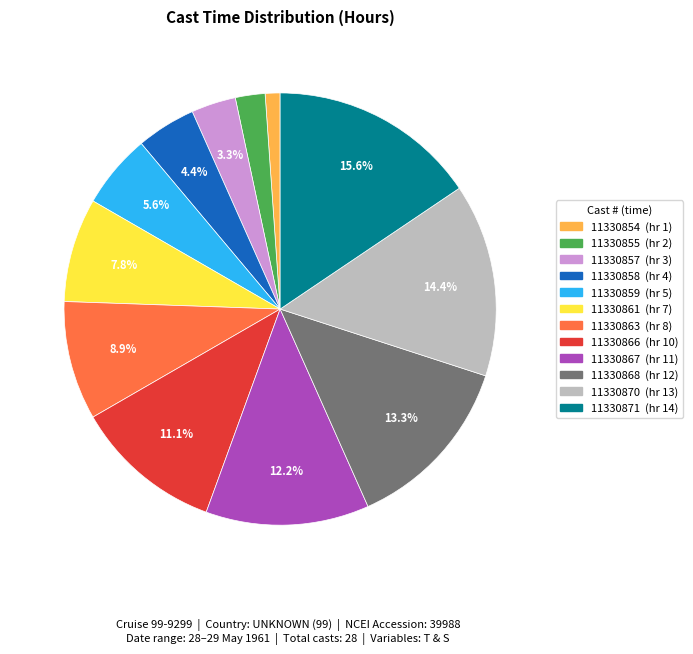

How many slices are in this pie chart?

12